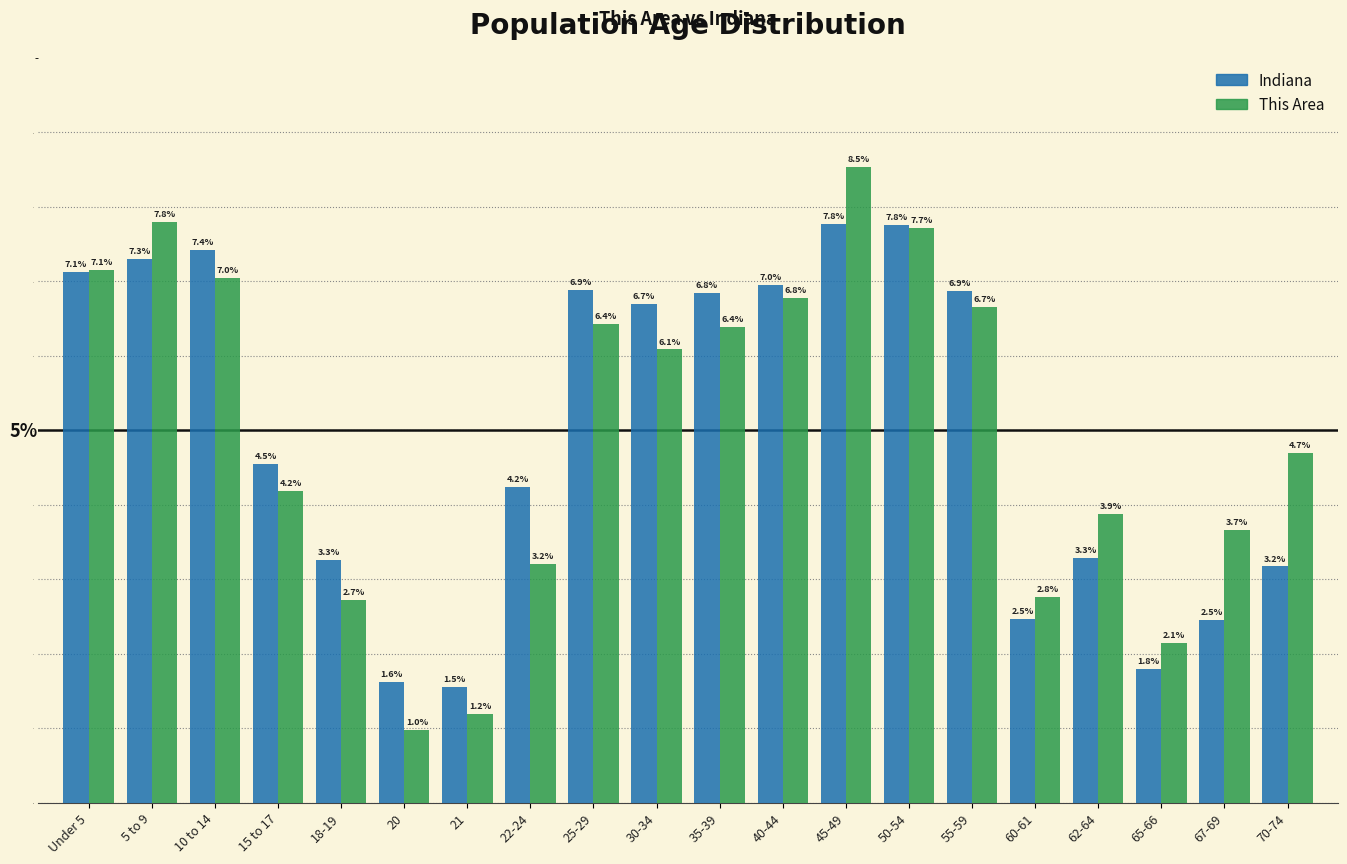

Reading left to right, extract all data points from this chart.

Indiana: 7.1	7.3	7.4	4.5	3.3	1.6	1.5	4.2	6.9	6.7	6.8	7.0	7.8	7.8	6.9	2.5	3.3	1.8	2.5	3.2
This Area: 7.1	7.8	7.0	4.2	2.7	1.0	1.2	3.2	6.4	6.1	6.4	6.8	8.5	7.7	6.7	2.8	3.9	2.1	3.7	4.7